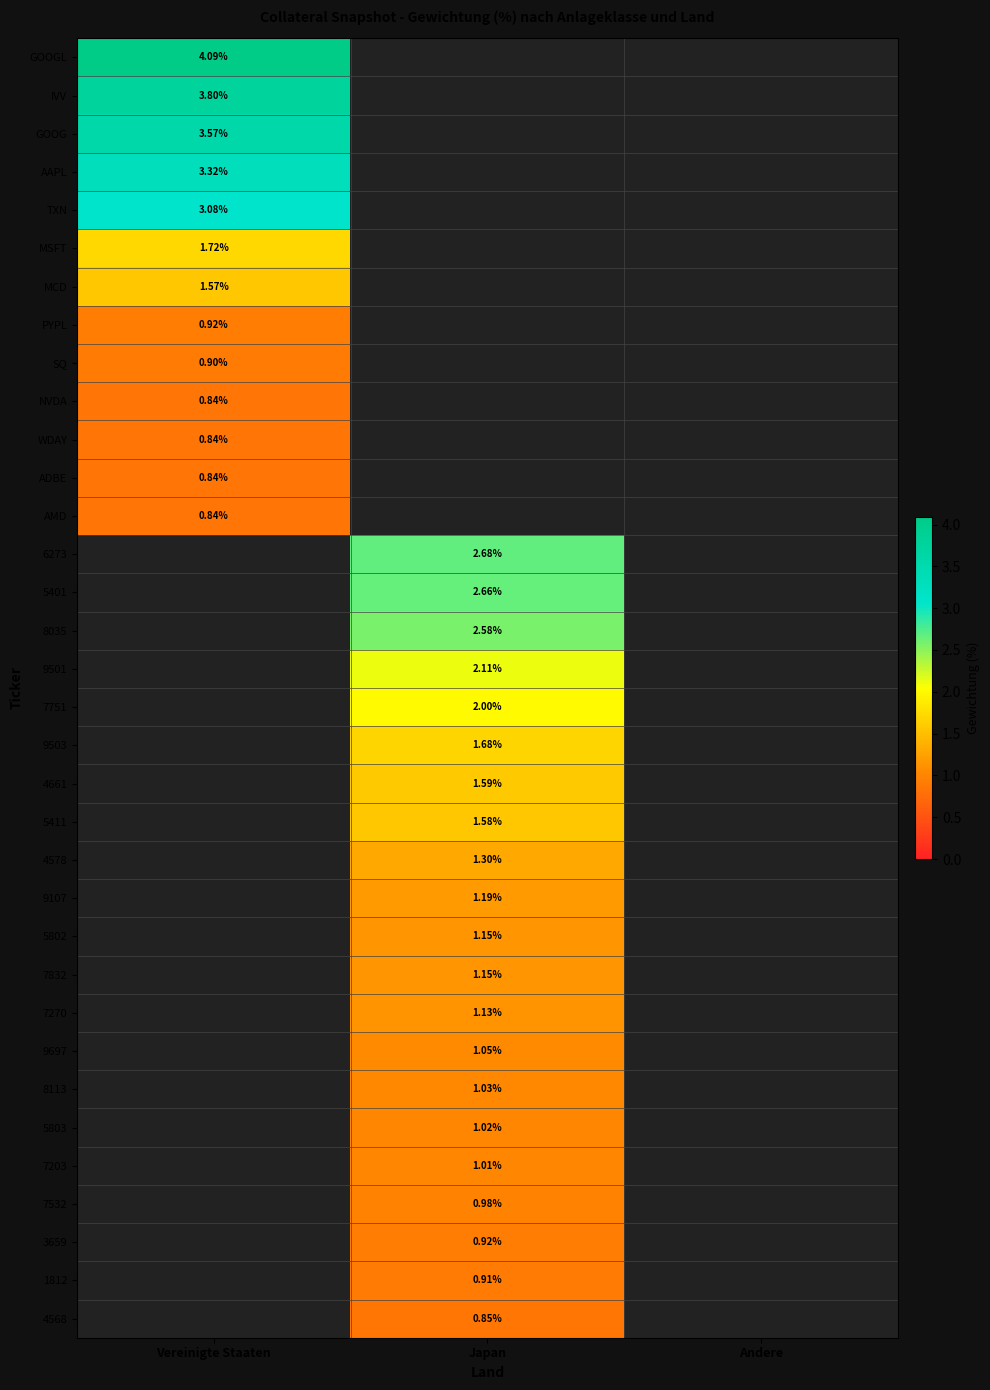

Is the value of 7203 at Japan greater than the value of 5803 at Japan?

No